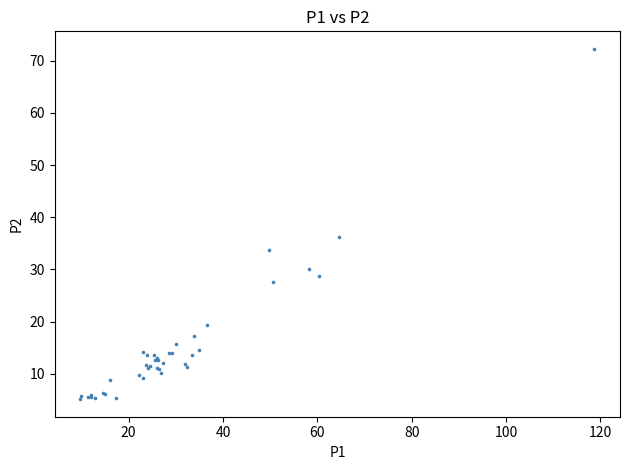

What Y value in the scatter plot is closest to 38?

36.2